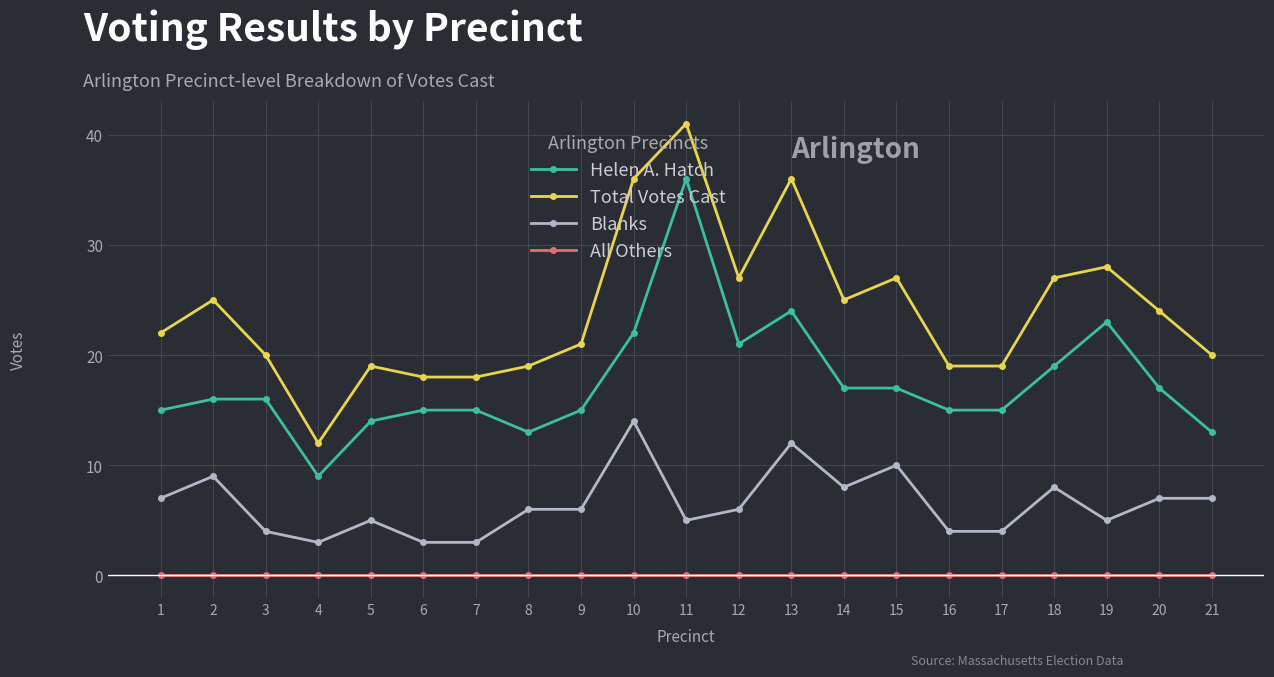

At 13, list the series in order from smallest to largest.

All Others, Blanks, Helen A. Hatch, Total Votes Cast